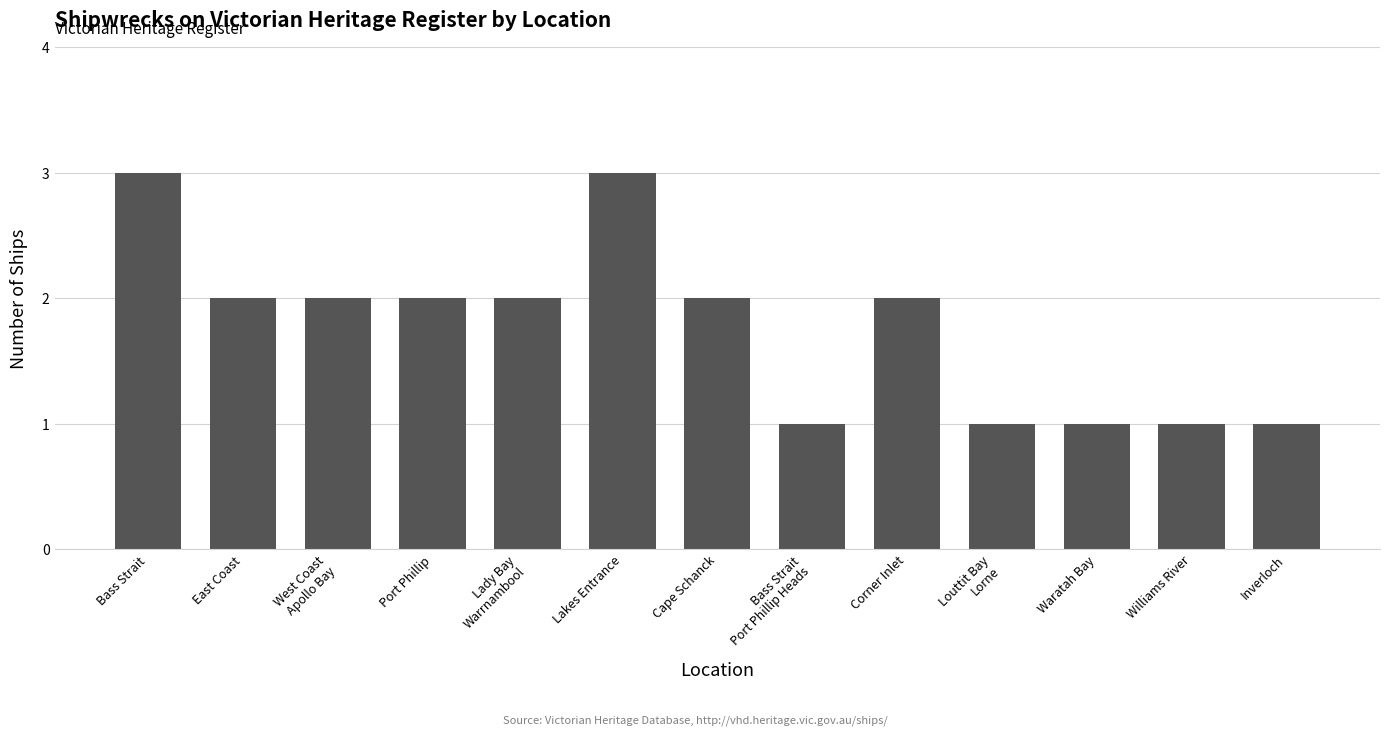

The chart shows a value of 1 at Louttit Bay
Lorne. True or false?

True